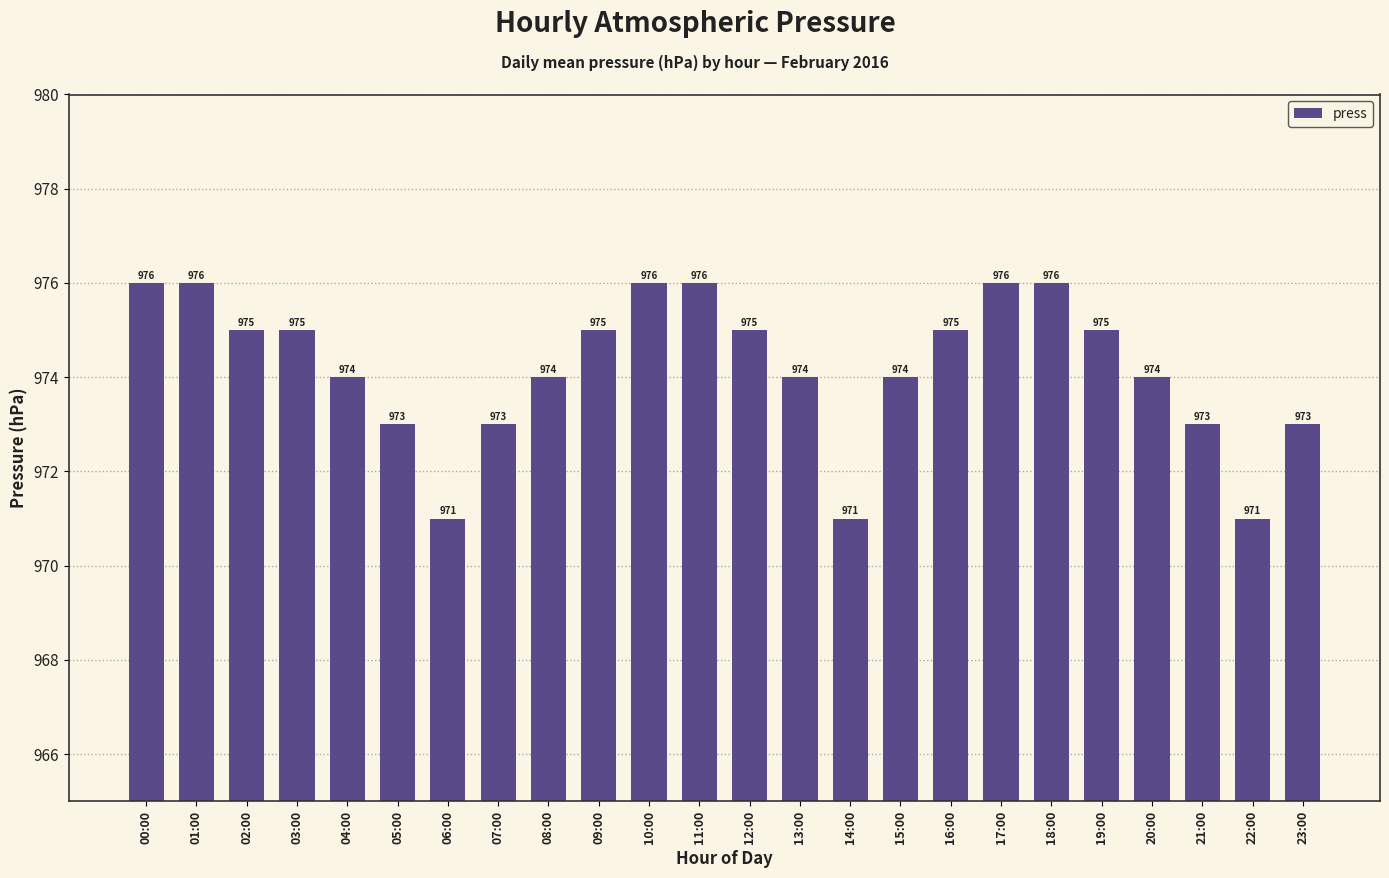

At which label does the data first exceed 975?

00:00